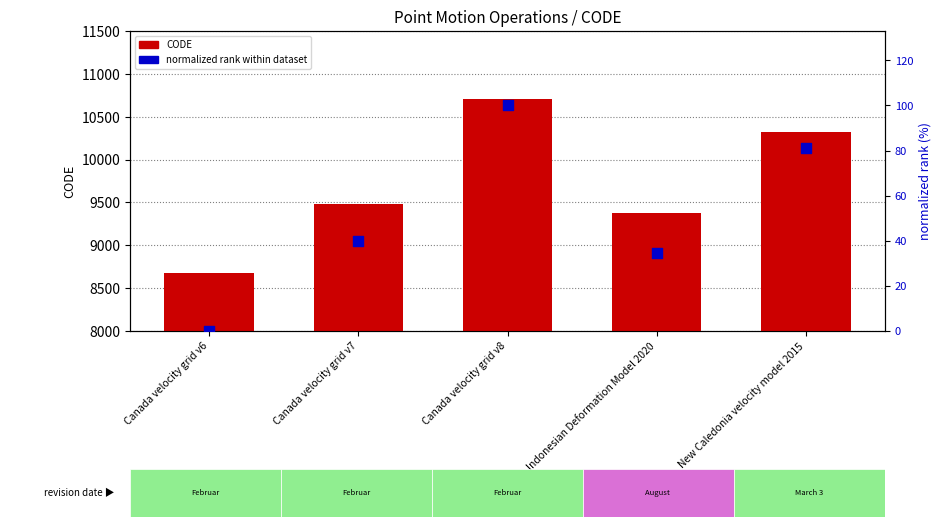

Which series contains the highest Y value?

CODE